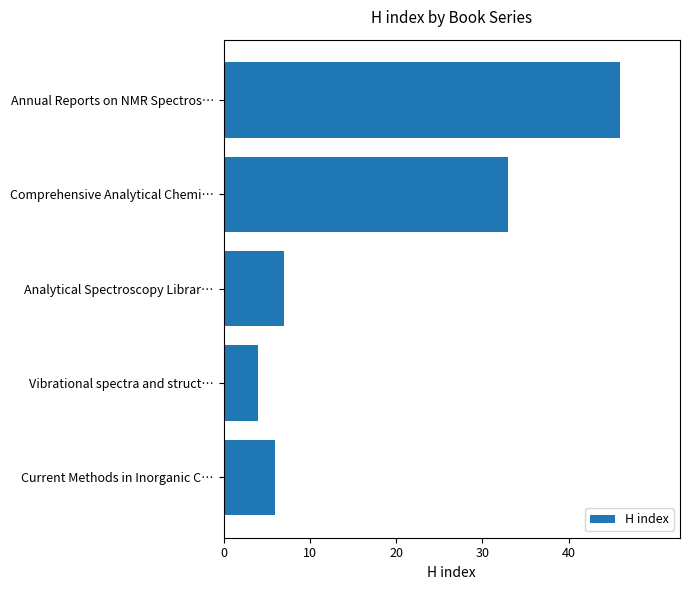

The chart shows a value of 7 at Analytical Spectroscopy Librar…. True or false?

True